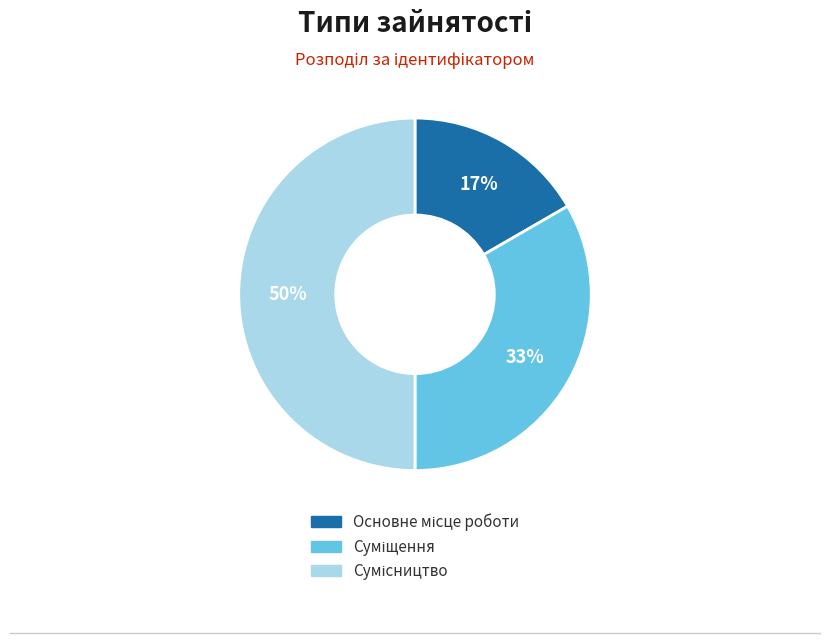

To the nearest percent, what is the average slice percentage?

33%